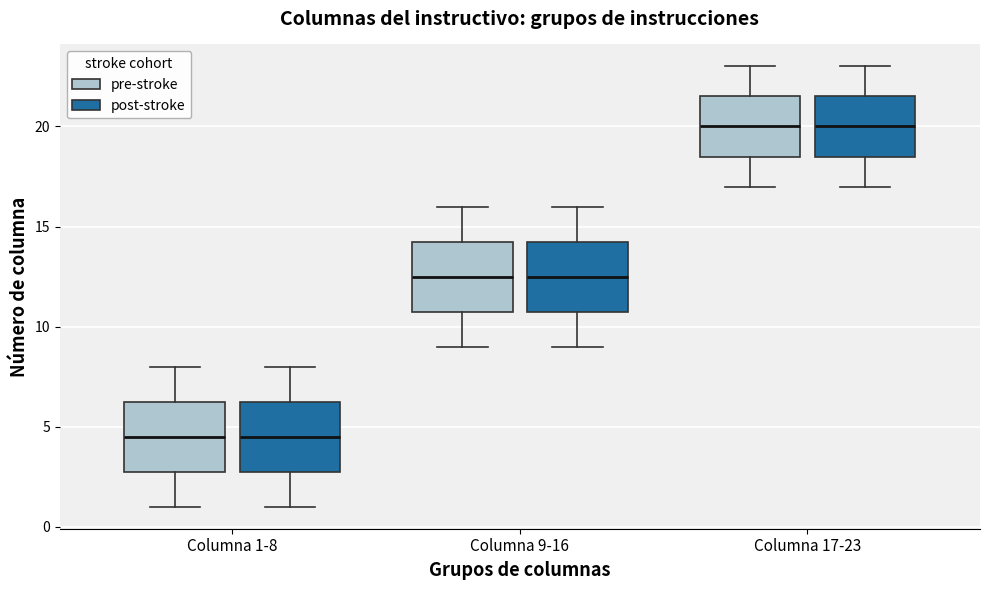

Reading left to right, read every box against the y-axis: the position of its median line, the range the box covers, and the ends of its whiskers. The values are not printed on the chart, so give them approximately, as read against the axis.

Columna 1-8 (pre-stroke): median 4.5, box 3.0 to 6.5, whiskers 1.0 to 8.0
Columna 1-8 (post-stroke): median 4.5, box 3.0 to 6.5, whiskers 1.0 to 8.0
Columna 9-16 (pre-stroke): median 12.5, box 11.0 to 14.5, whiskers 9.0 to 16.0
Columna 9-16 (post-stroke): median 12.5, box 11.0 to 14.5, whiskers 9.0 to 16.0
Columna 17-23 (pre-stroke): median 20.0, box 18.5 to 21.5, whiskers 17.0 to 23.0
Columna 17-23 (post-stroke): median 20.0, box 18.5 to 21.5, whiskers 17.0 to 23.0